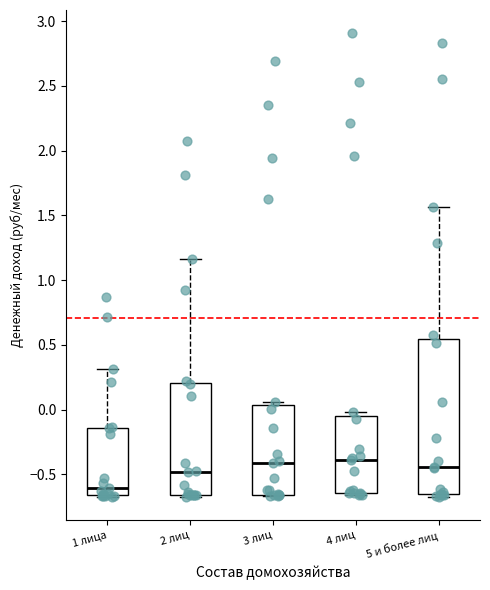

Which box's median line is the lowest?

1 лица